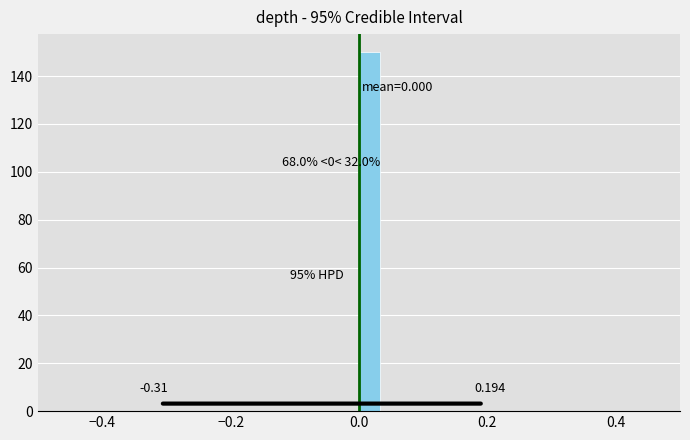

Read against the x-axis, roughly where is the centre of the tallest bar?

0.02